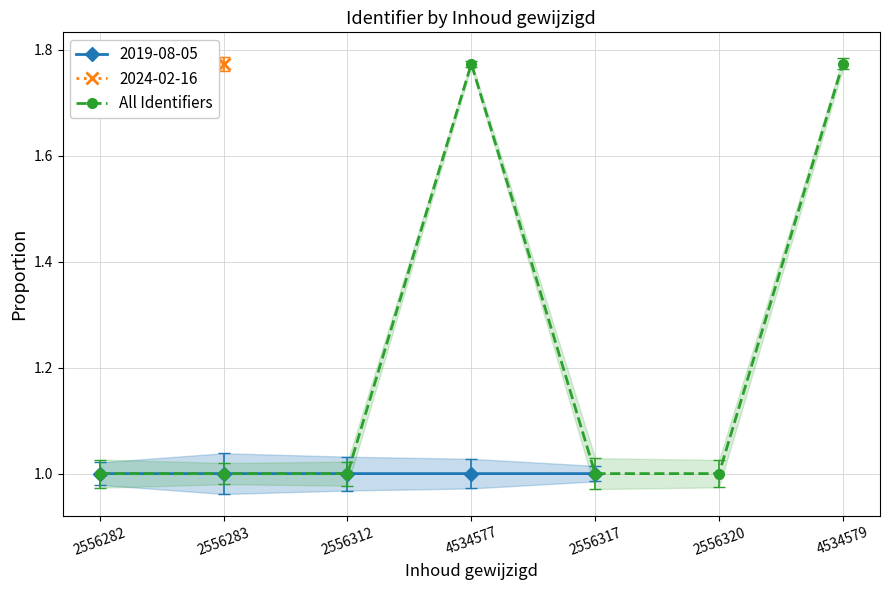

What is the label of the 7th point from the left?

4534579